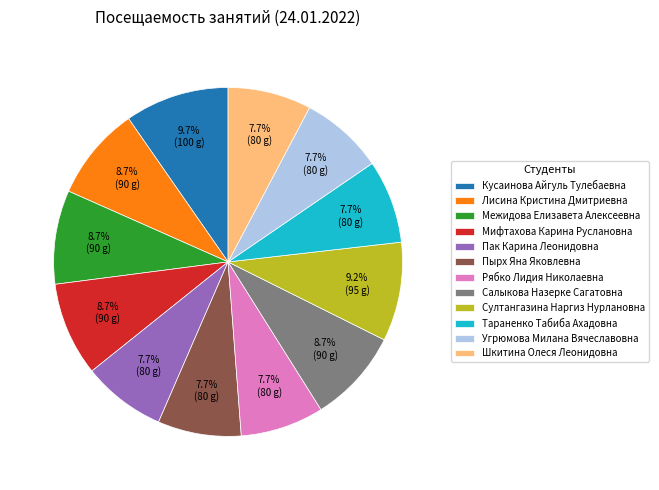

True or false: Угрюмова Милана Вячеславовна accounts for 1% of the total.

False